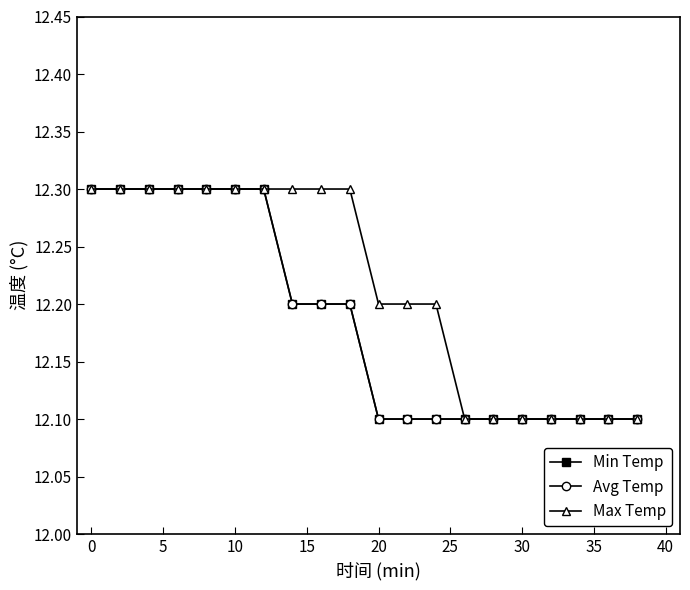

What is the value of the Max Temp point at the 9th from the left?

12.3